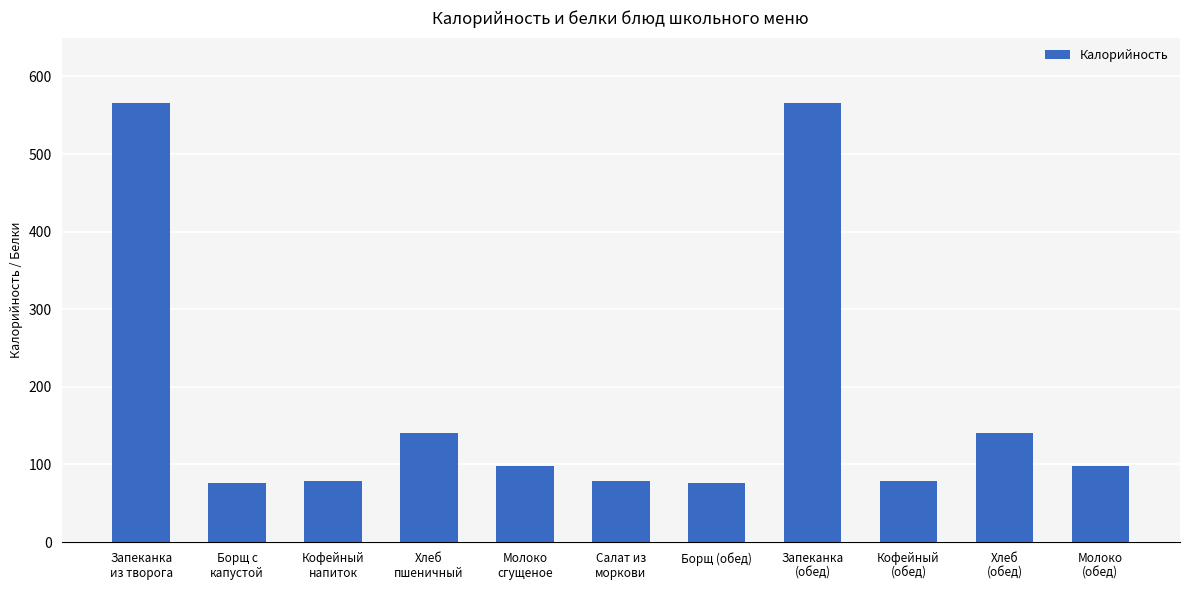

Reading left to right, list all the values displayed in this chart.

566	76	79	141	98	79	76	566	79	141	98